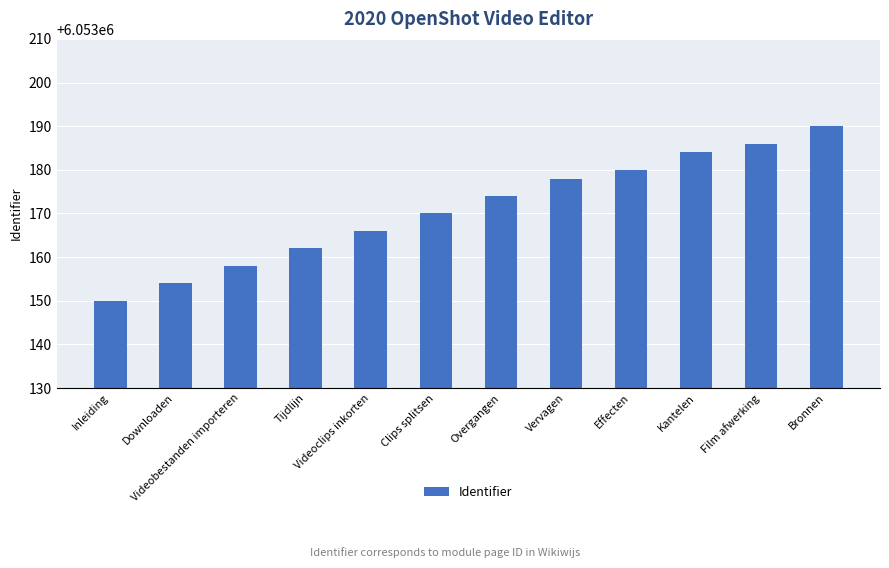

Reading left to right, what are all the values shown in this chart?

6053150	6053154	6053158	6053162	6053166	6053170	6053174	6053178	6053180	6053184	6053186	6053190